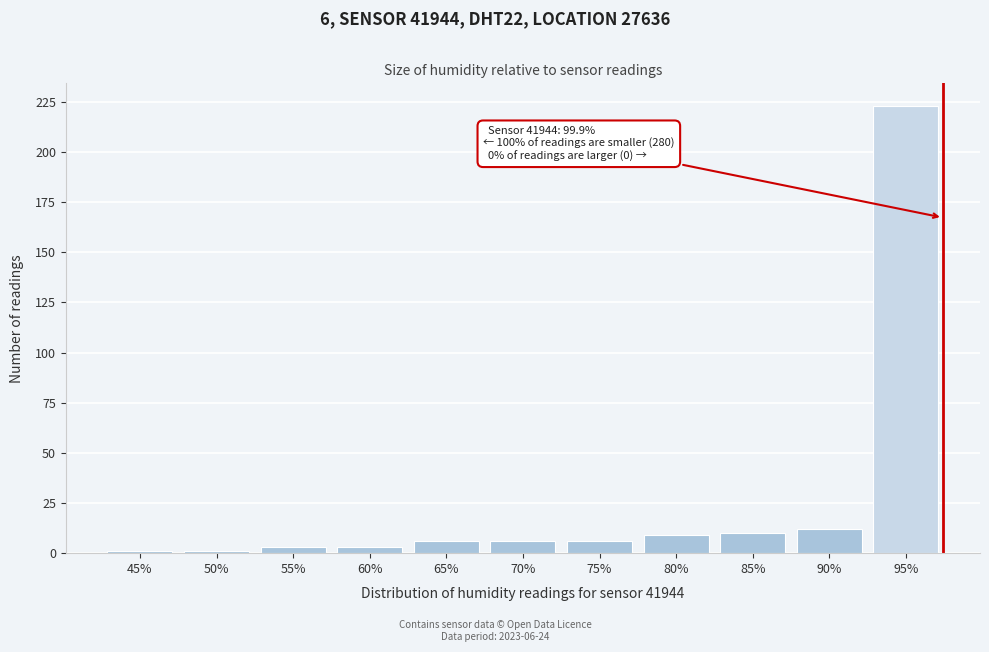

Reading right to left, list all the values displayed in this chart.

223	12	10	9	6	6	6	3	3	1	1